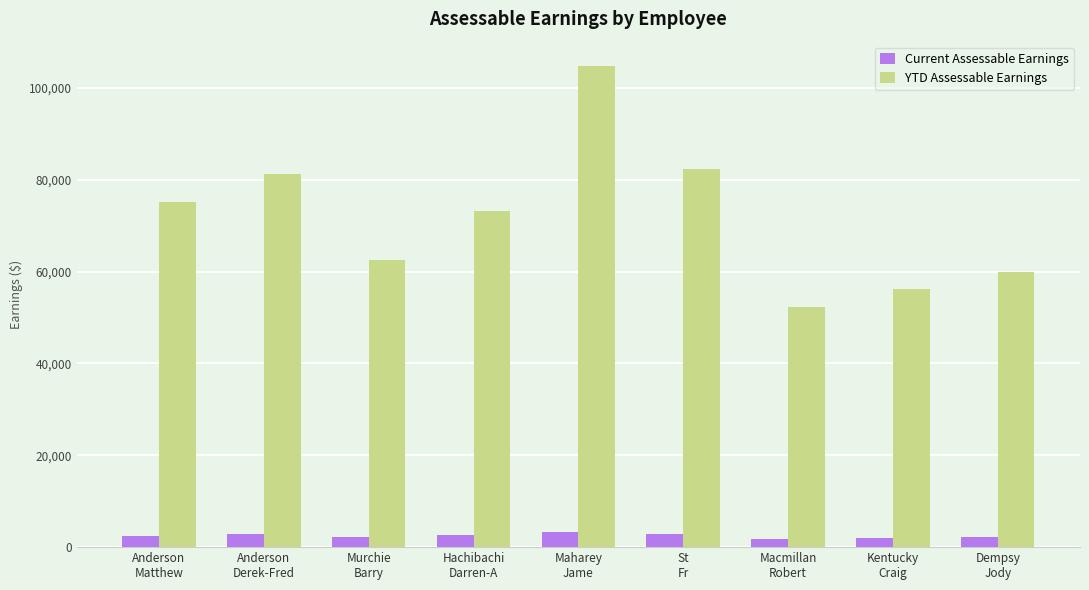

Does the chart contain any negative values?

No